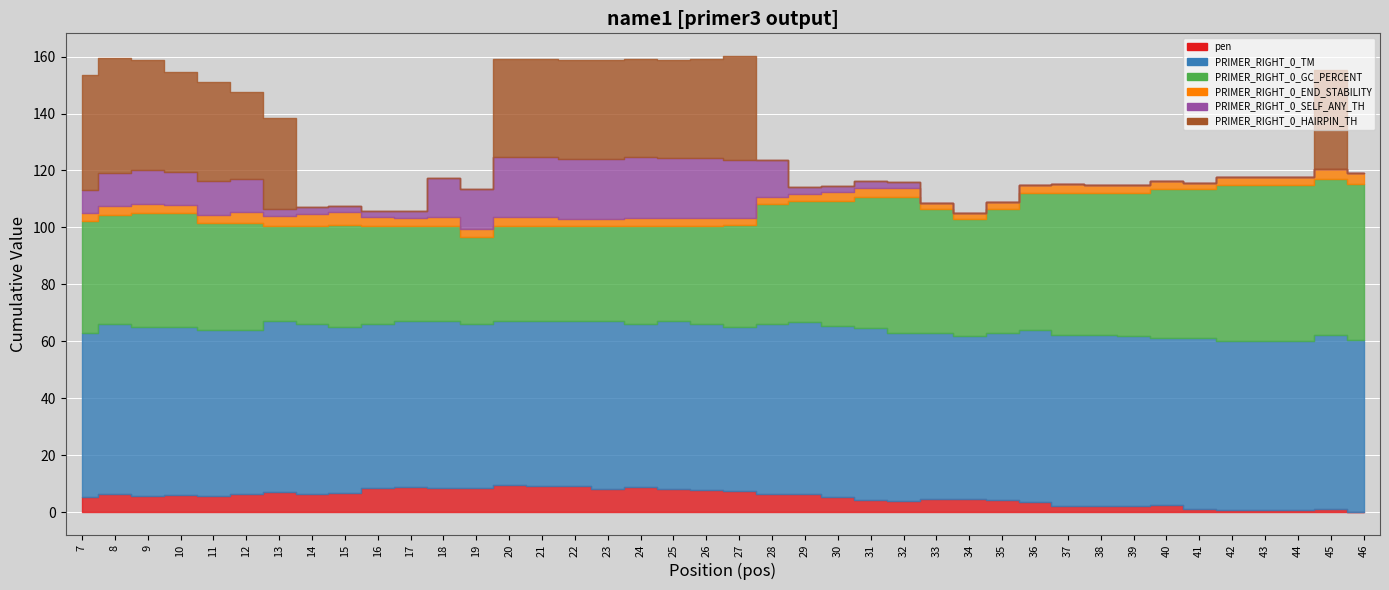

Which has a higher value, 29 or 11?

29